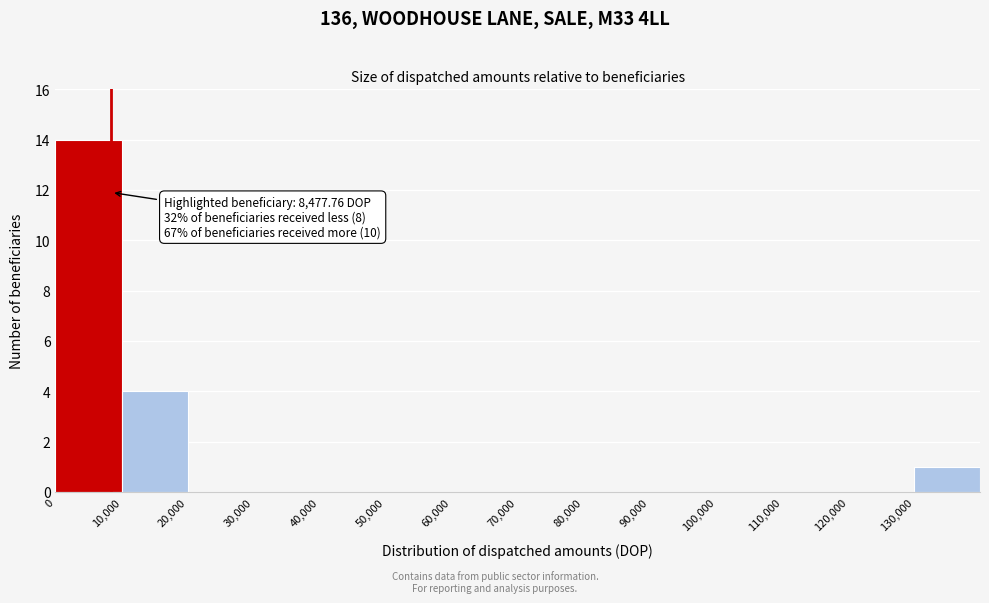

Which range on the x-axis has the tallest bar?

0 to 10000